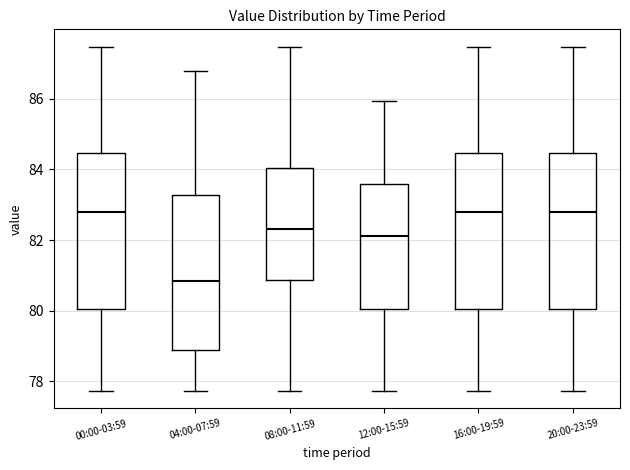

Where does the upper whisker of the box for 16:00-19:59 end on the y-axis? The values are not printed on the chart, so give them approximately, as read against the axis.

87.4